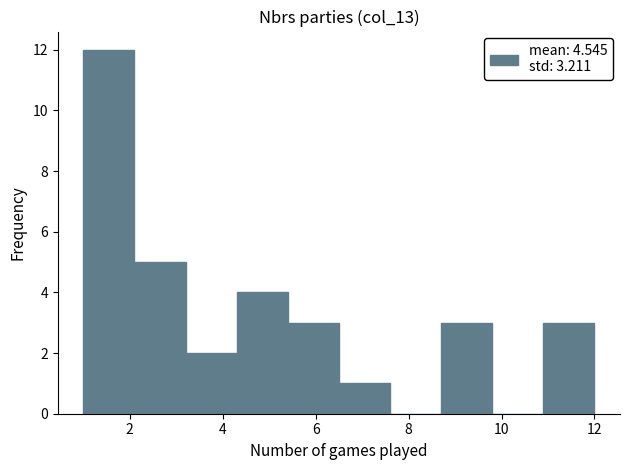

Reading left to right, list every bar in this chart as the range it spans on the x-axis followed by its height. Neither the bar edges nor the heights are printed on the chart, so give them approximately, as read against the axes.

1.0 to 2.1: 12
2.1 to 3.2: 5
3.2 to 4.3: 2
4.3 to 5.4: 4
5.4 to 6.5: 3
6.5 to 7.6: 1
7.6 to 8.7: 0
8.7 to 9.8: 3
9.8 to 10.9: 0
10.9 to 12.0: 3